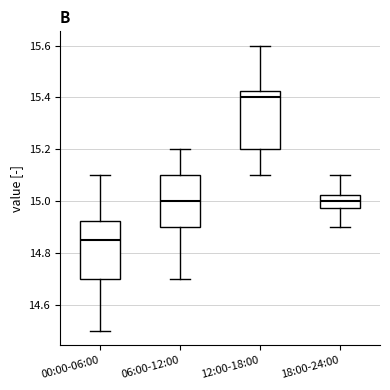

Reading left to right, transcribe this box plot: for each box, give where its median line is, the range the box spans, and where its two whiskers end, as read against the y-axis. The values are not printed on the chart, so give them approximately, as read against the axis.

00:00-06:00: median 14.86, box 14.70 to 14.92, whiskers 14.50 to 15.10
06:00-12:00: median 15.00, box 14.90 to 15.10, whiskers 14.70 to 15.20
12:00-18:00: median 15.40, box 15.20 to 15.42, whiskers 15.10 to 15.60
18:00-24:00: median 15.00, box 14.98 to 15.02, whiskers 14.90 to 15.10